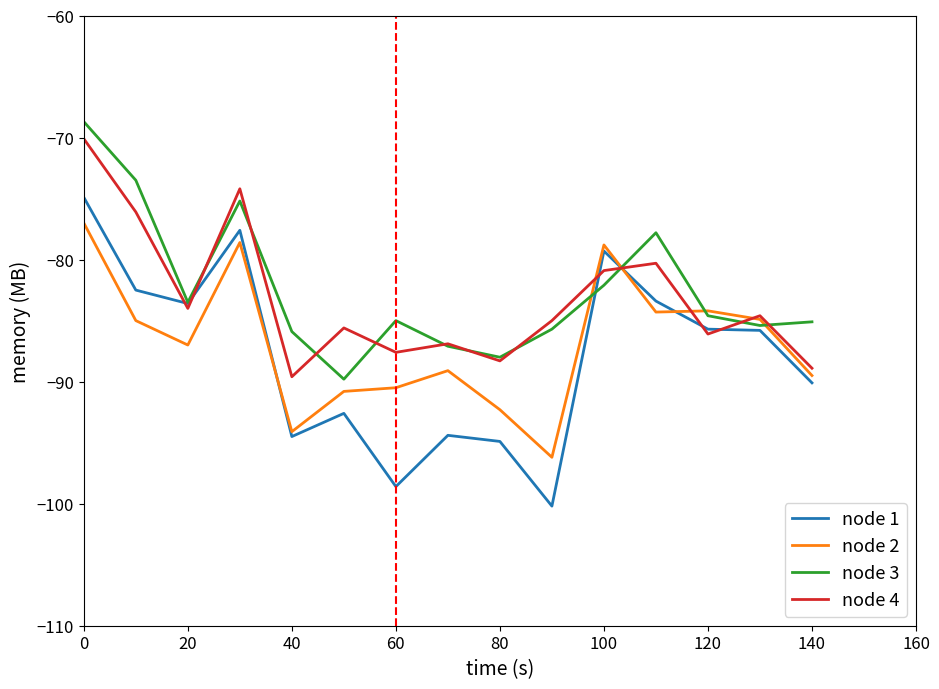

Which series has the widest spread of values?

node 1